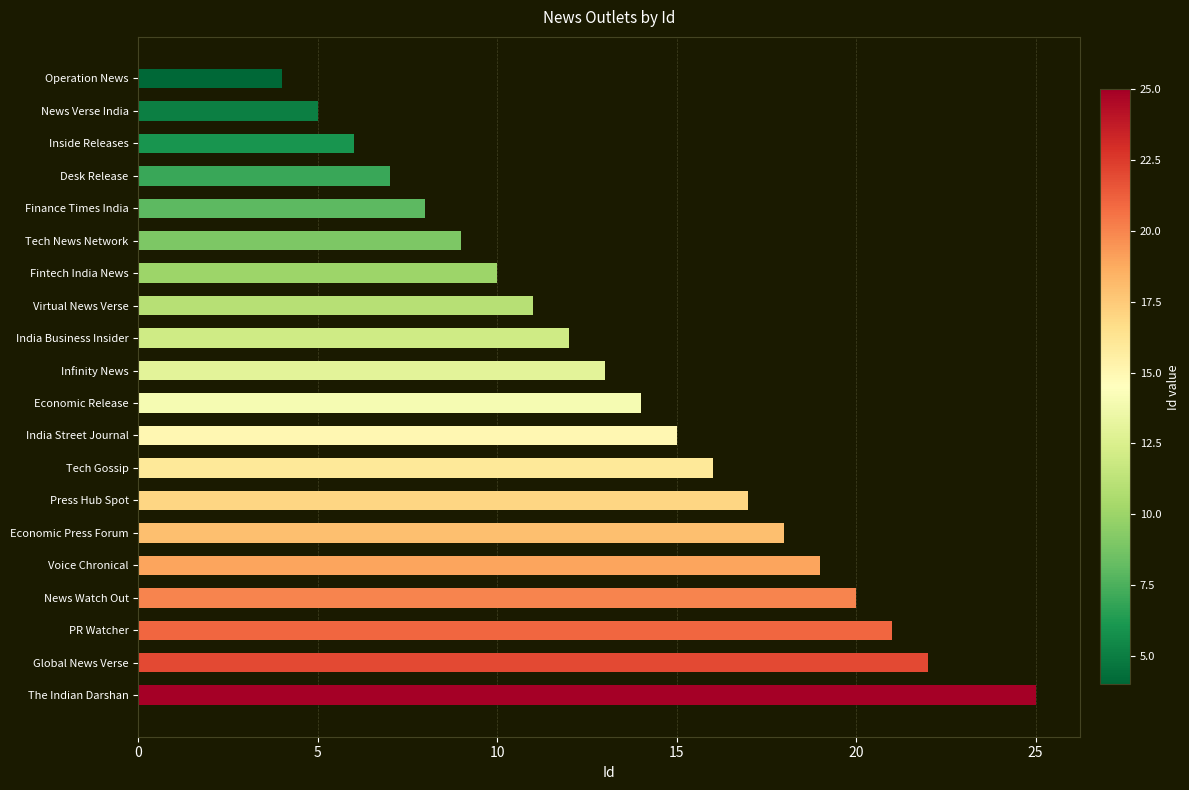

Which has a higher value, Voice Chronical or Operation News?

Voice Chronical